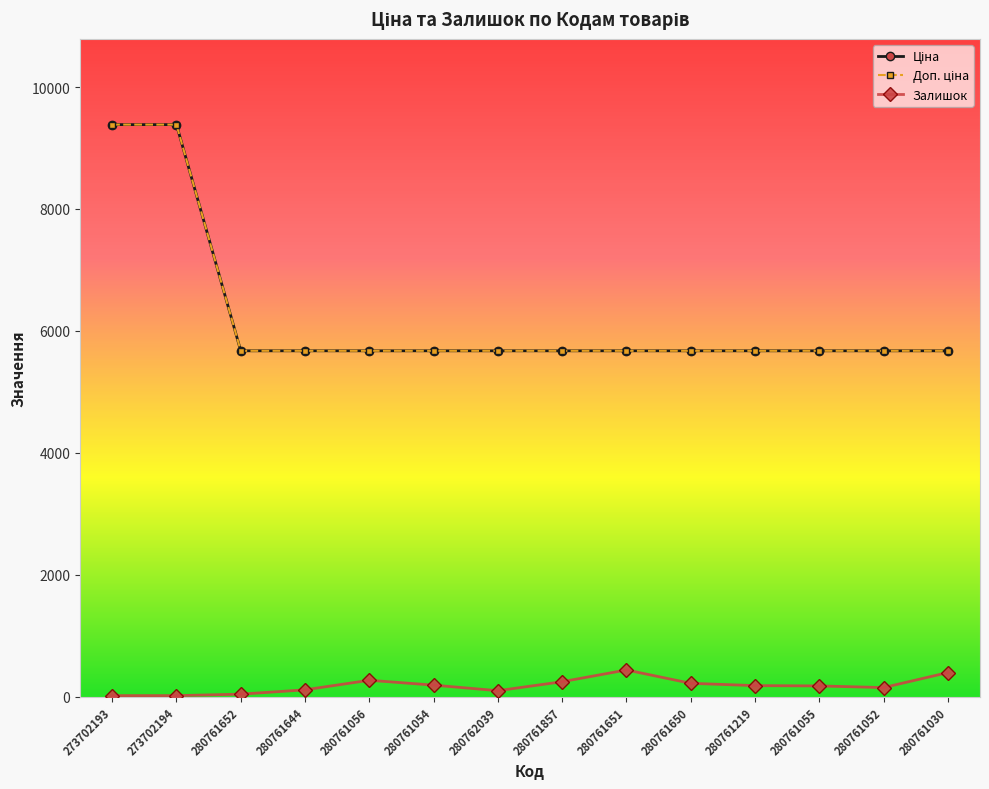

What is the maximum value shown in the chart?

9384.0